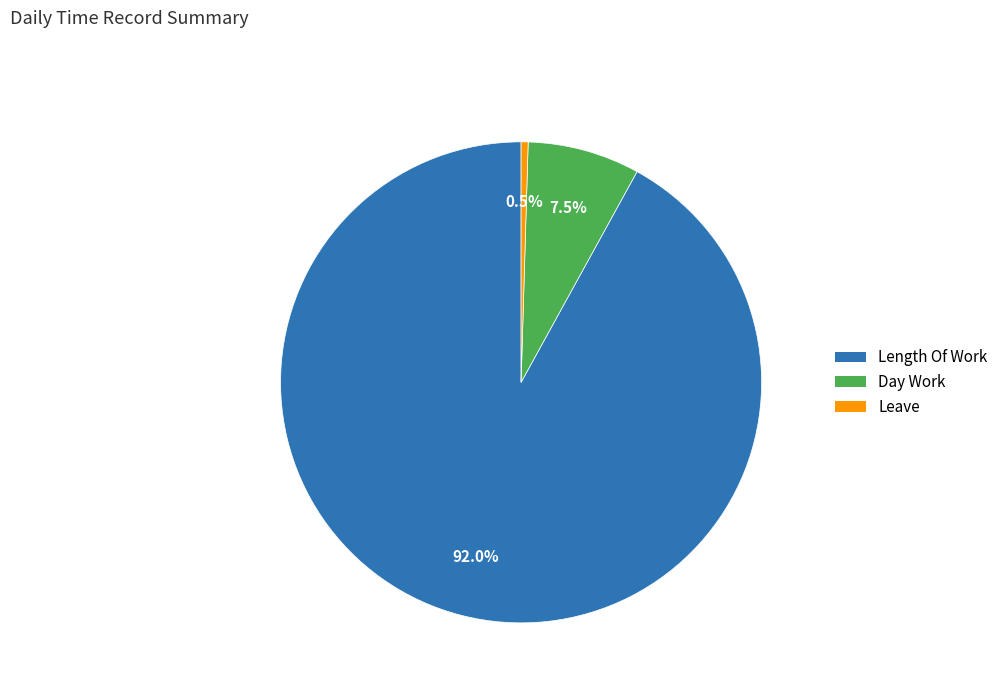

Count the number of slices in the pie.

3